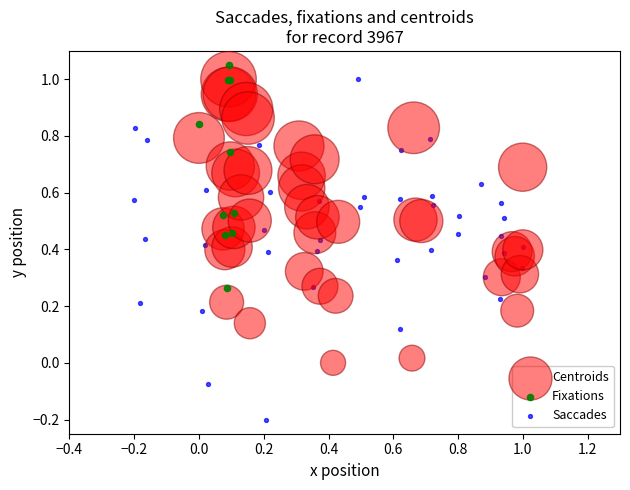

Which series contains the highest Y value?

Fixations